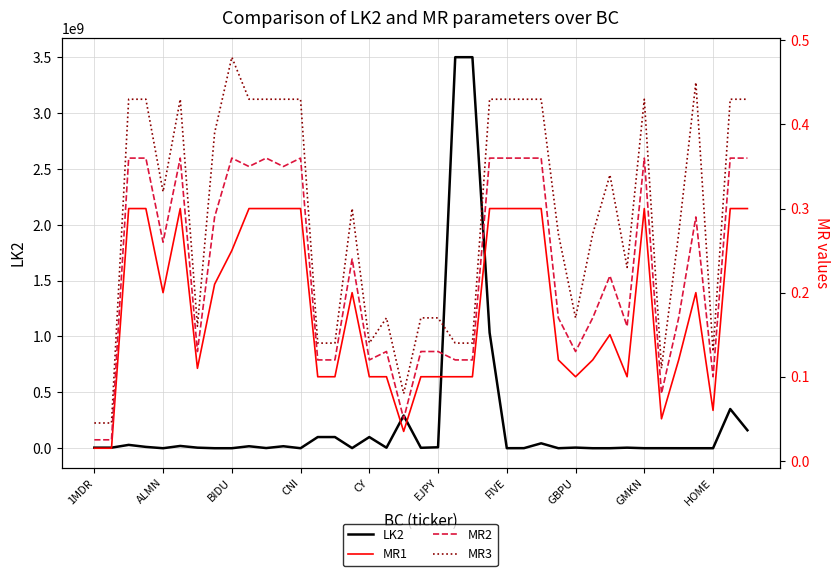

Between EJPY and 31, which series saw the biggest shift?

LK2